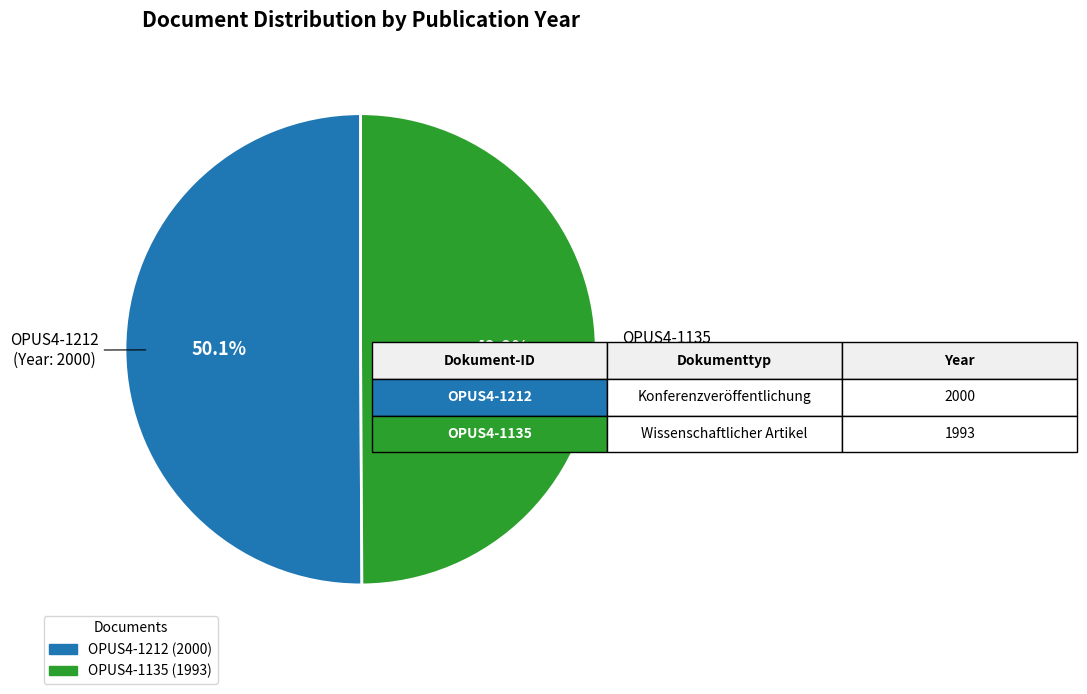

What portion of the pie excludes OPUS4-1135?

50.1%